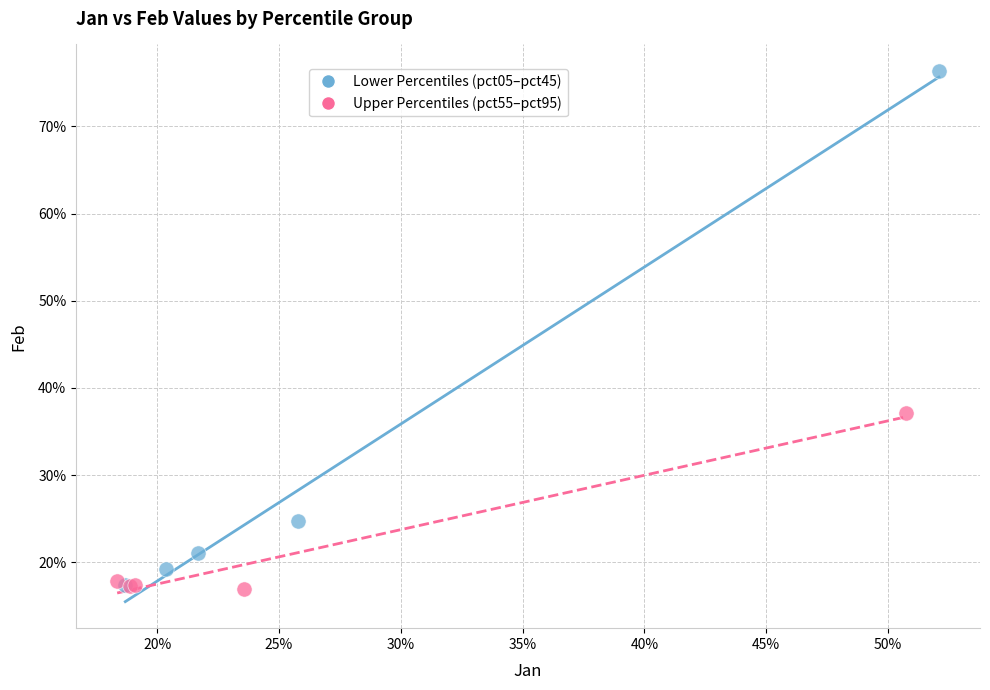

What are all the series names shown in the legend?

Lower Percentiles (pct05–pct45), Upper Percentiles (pct55–pct95)